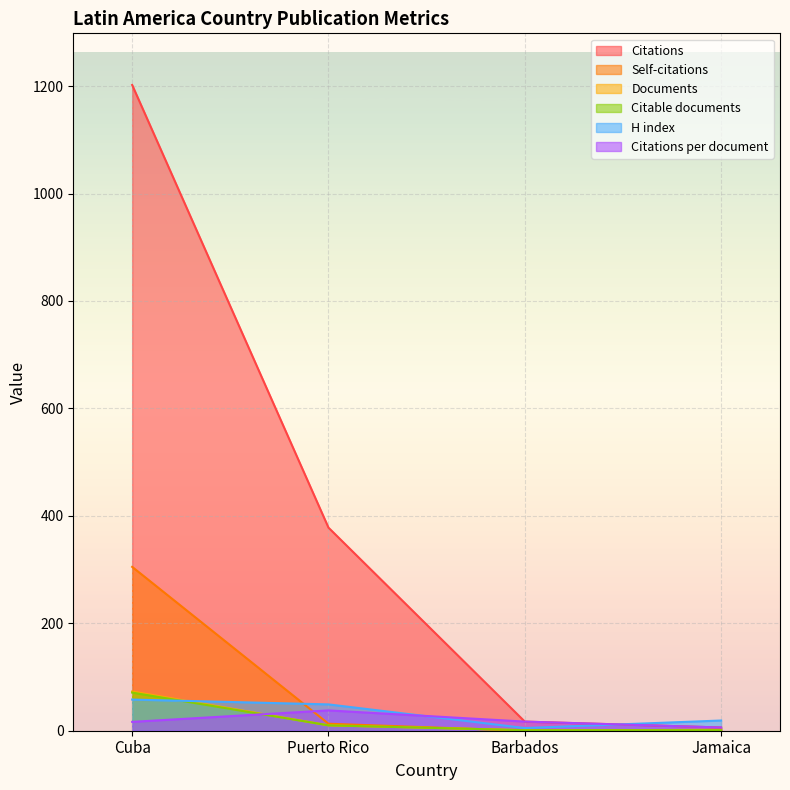

Which series changed the most between Puerto Rico and Jamaica?

Citations